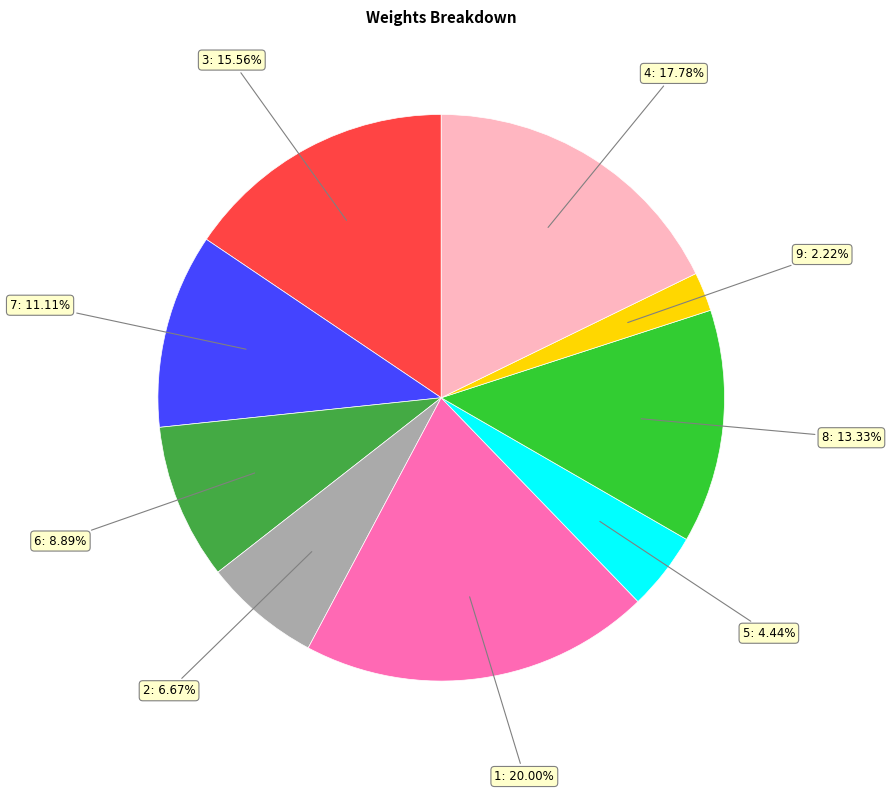

Does any single category account for the majority?

No